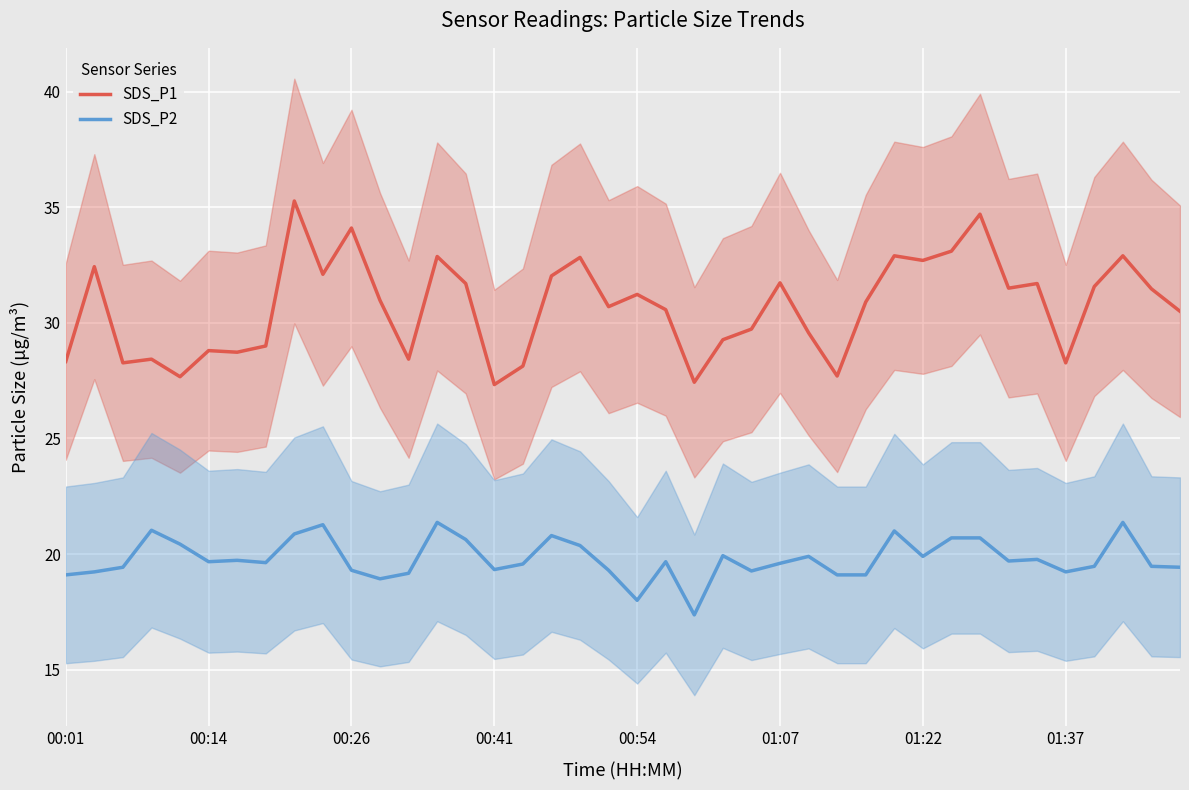

What is the total value across all series at 13?

54.2